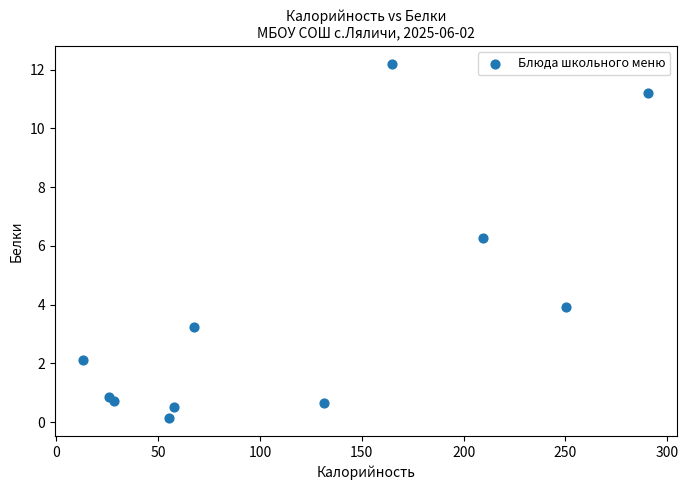

What is the average X value?

117.7